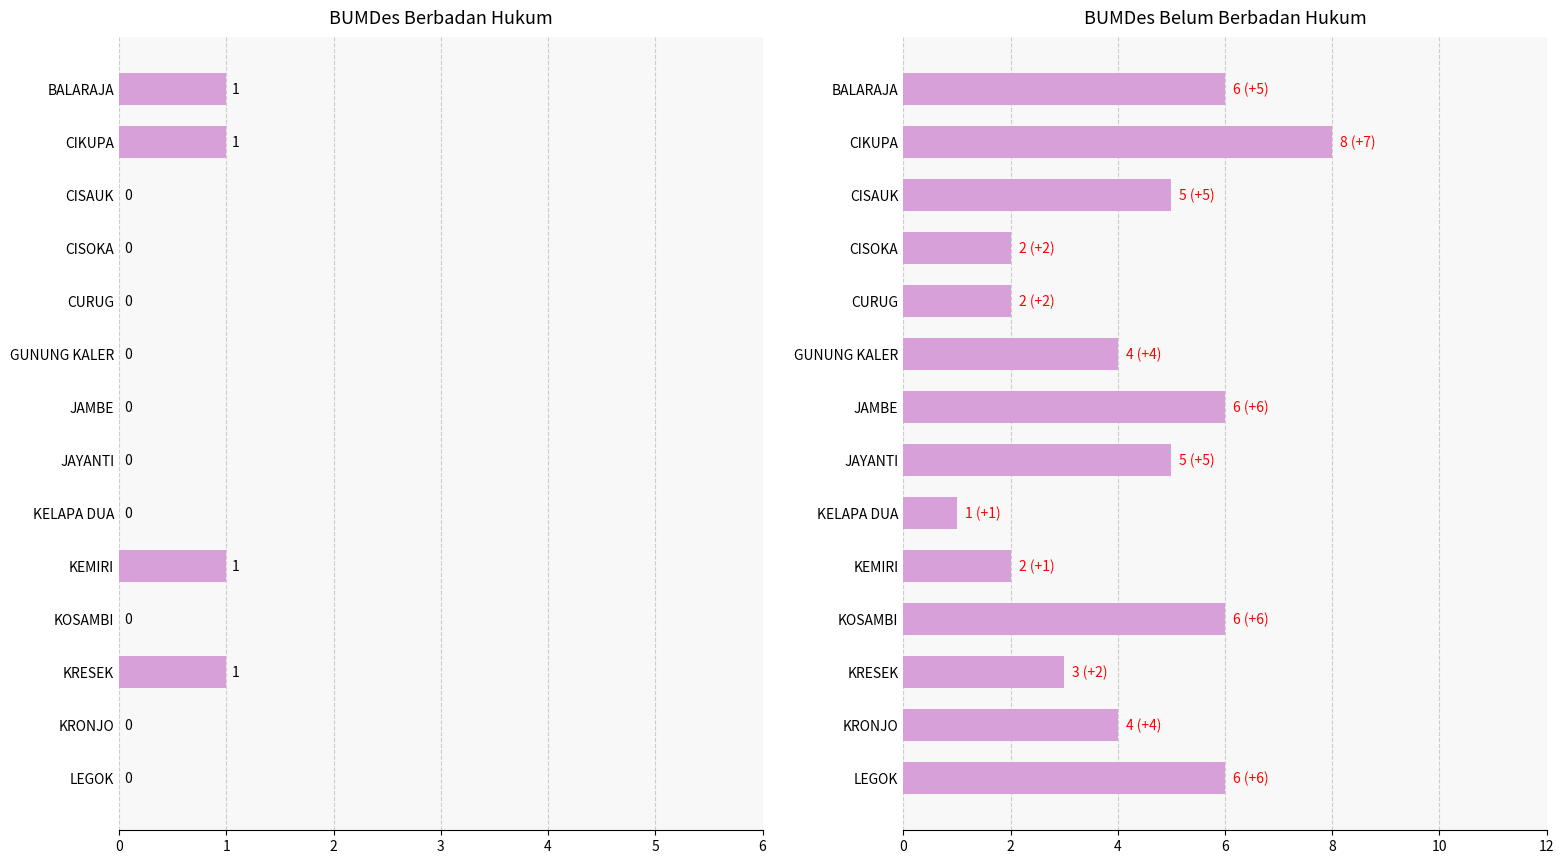

What is the total value across all series at 2?

5